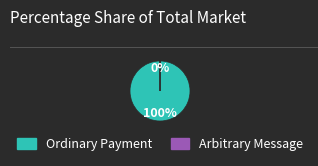

To the nearest percent, what percentage of the pie is Ordinary Payment?

100%